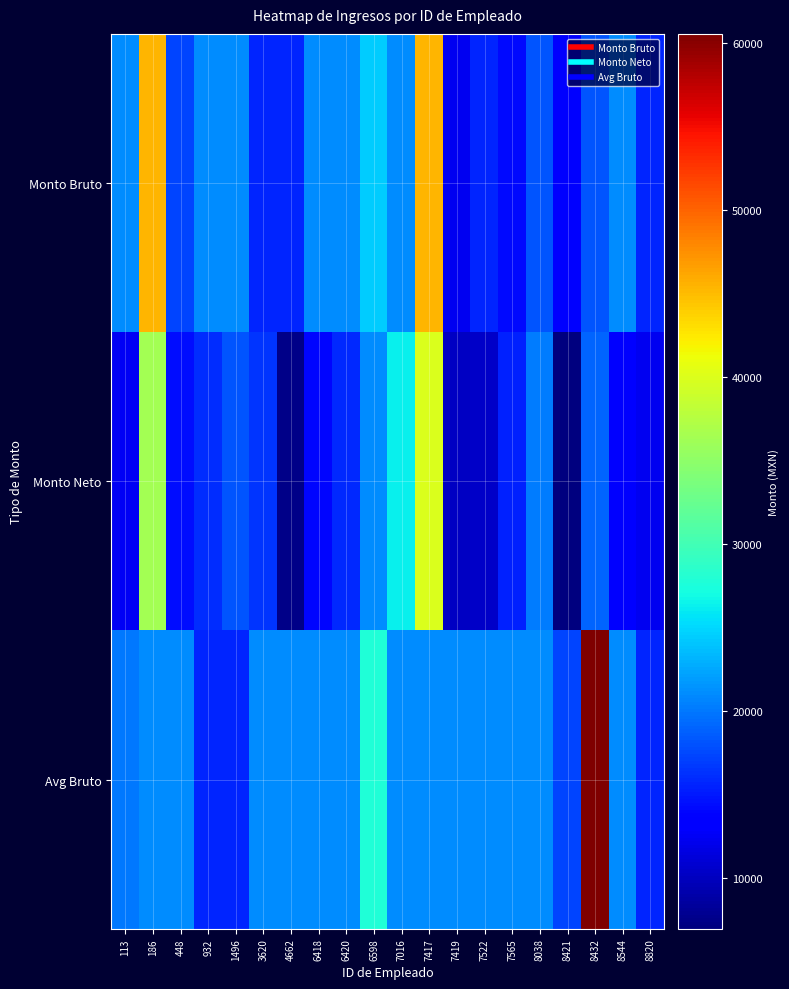

Reading left to right, what are all the values shown in this chart?

Monto Bruto: 113=21068.1	186=45405.4	448=17332.8	932=21068.1	1496=21068.1	3620=15751.6	4662=15751.6	6418=21068.1	6420=21068.1	6598=24389.0	7016=21068.1	7417=45405.4	7419=12312.0	7522=15751.6	7565=14287.2	8038=18199.4	8421=13574.0	8432=18199.4	8544=21068.1	8820=15751.6
Monto Neto: 113=12602.2	186=36321.7	448=14480.4	932=16111.9	1496=18148.9	3620=16496.7	4662=7409.7	6418=14065.0	6420=15878.9	6598=21015.5	7016=26326.5	7417=39995.6	7419=10246.9	7522=10487.1	7565=15394.3	8038=20245.4	8421=6981.4	8432=19088.1	8544=13646.4	8820=12417.3
Avg Bruto: 113=20064.9	186=21068.1	448=21068.1	932=15751.6	1496=15751.6	3620=21068.1	4662=21068.1	6418=21068.1	6420=21068.1	6598=27731.3	7016=21068.1	7417=21068.1	7419=21068.1	7522=21068.1	7565=21068.1	8038=21068.1	8421=17332.8	8432=60540.5	8544=21068.1	8820=15751.6